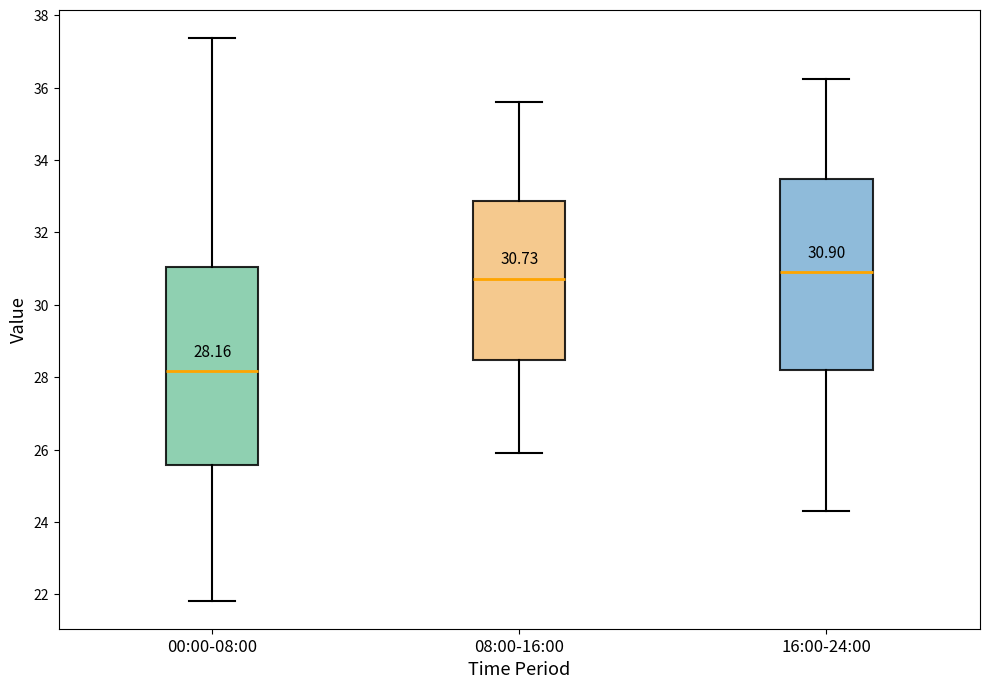

Which box has the lowest median line?

00:00-08:00